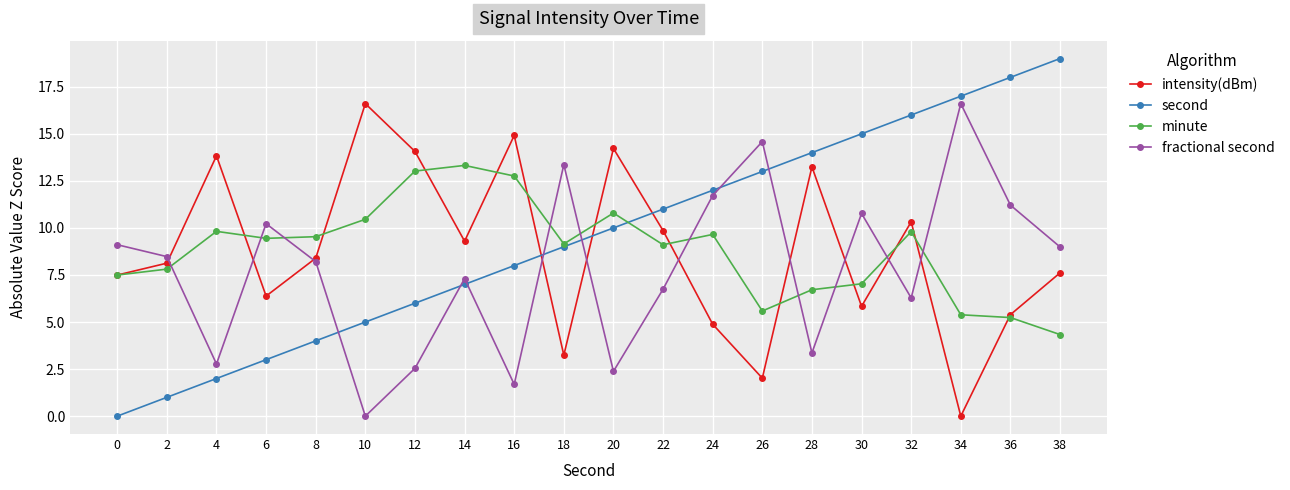

Which series ends up on top after the final intersection of second and intensity(dBm)?

second